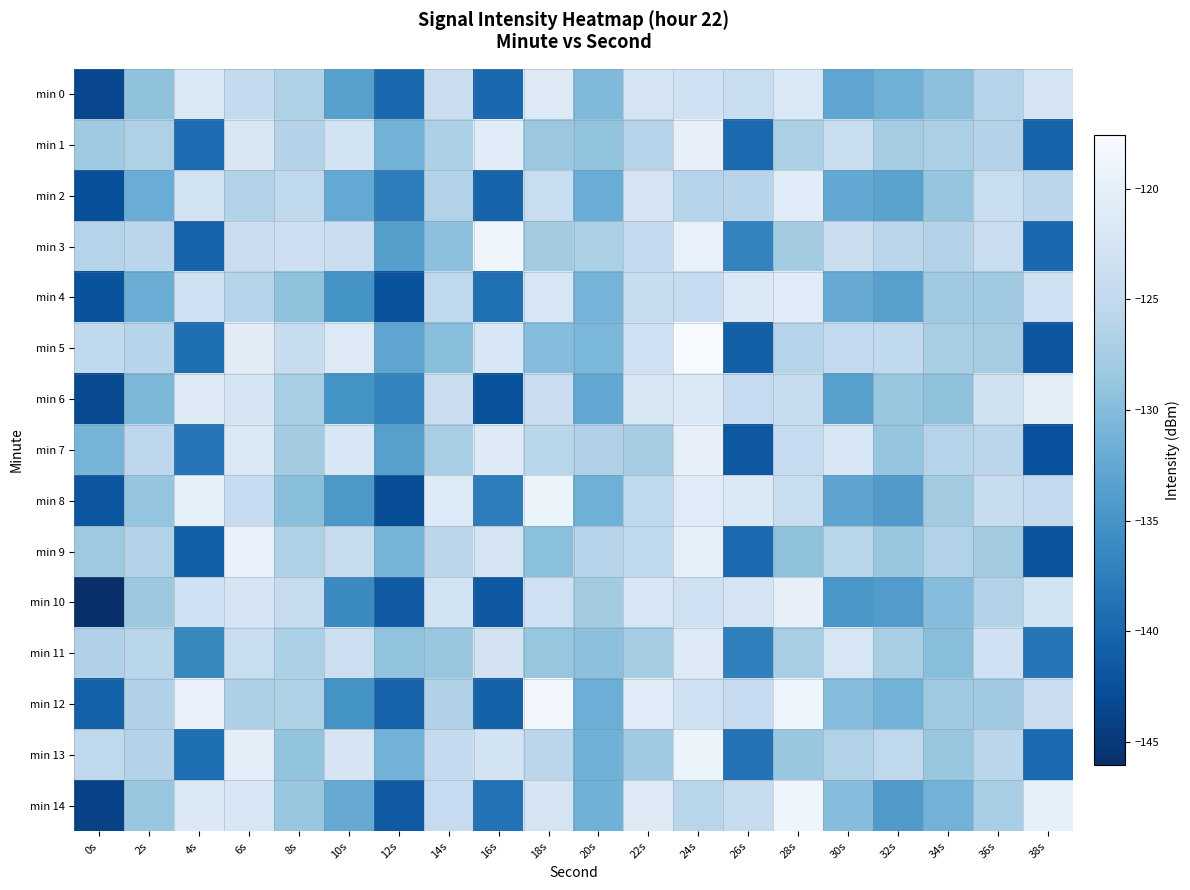

Which has a higher value, 10s or 38s?

38s